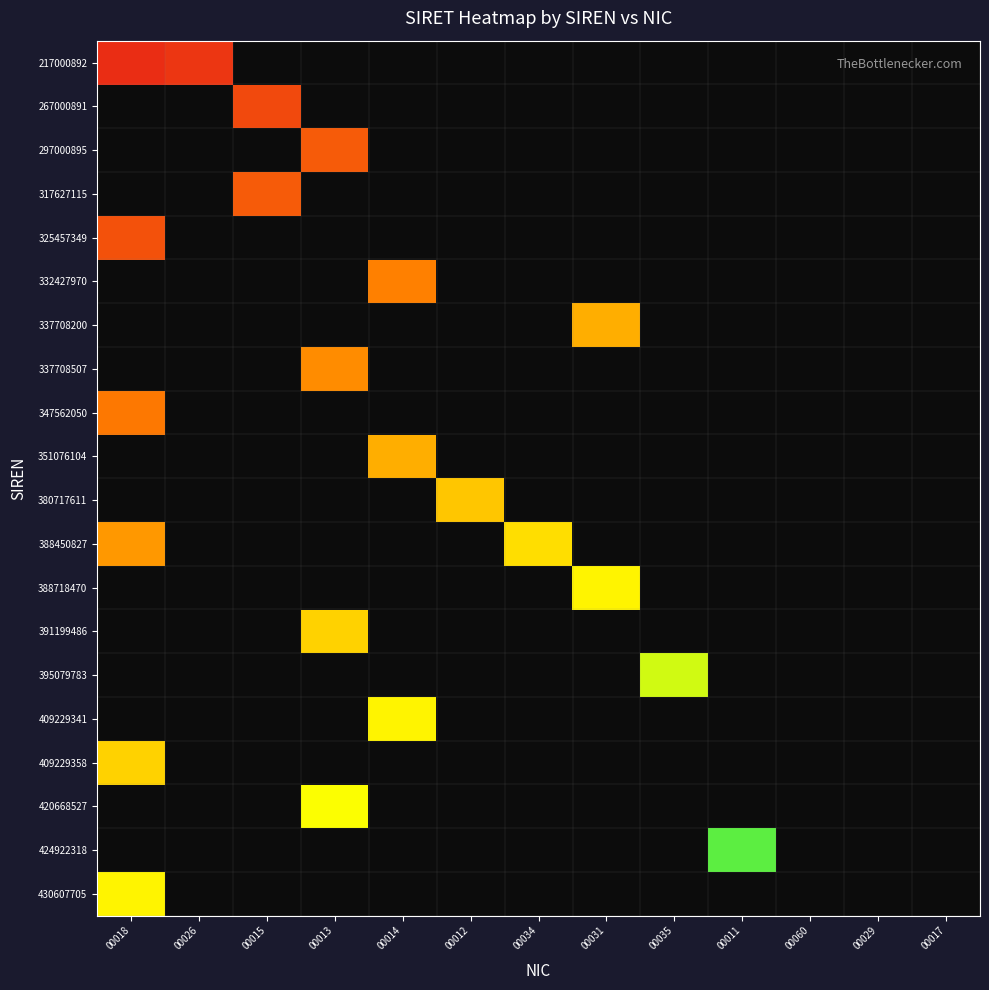

How many data points does each series have?

13